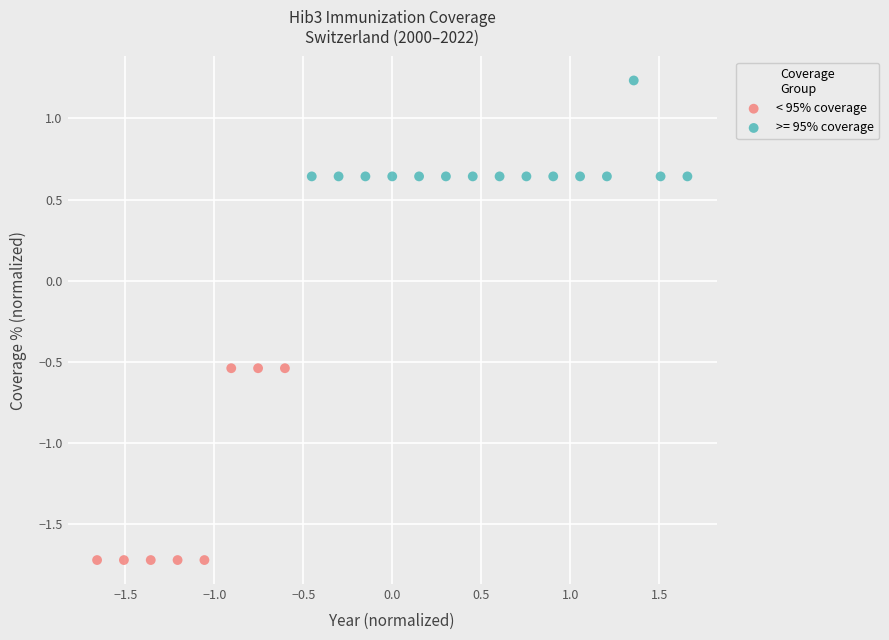

Which series reaches the minimum Y coordinate?

< 95% coverage